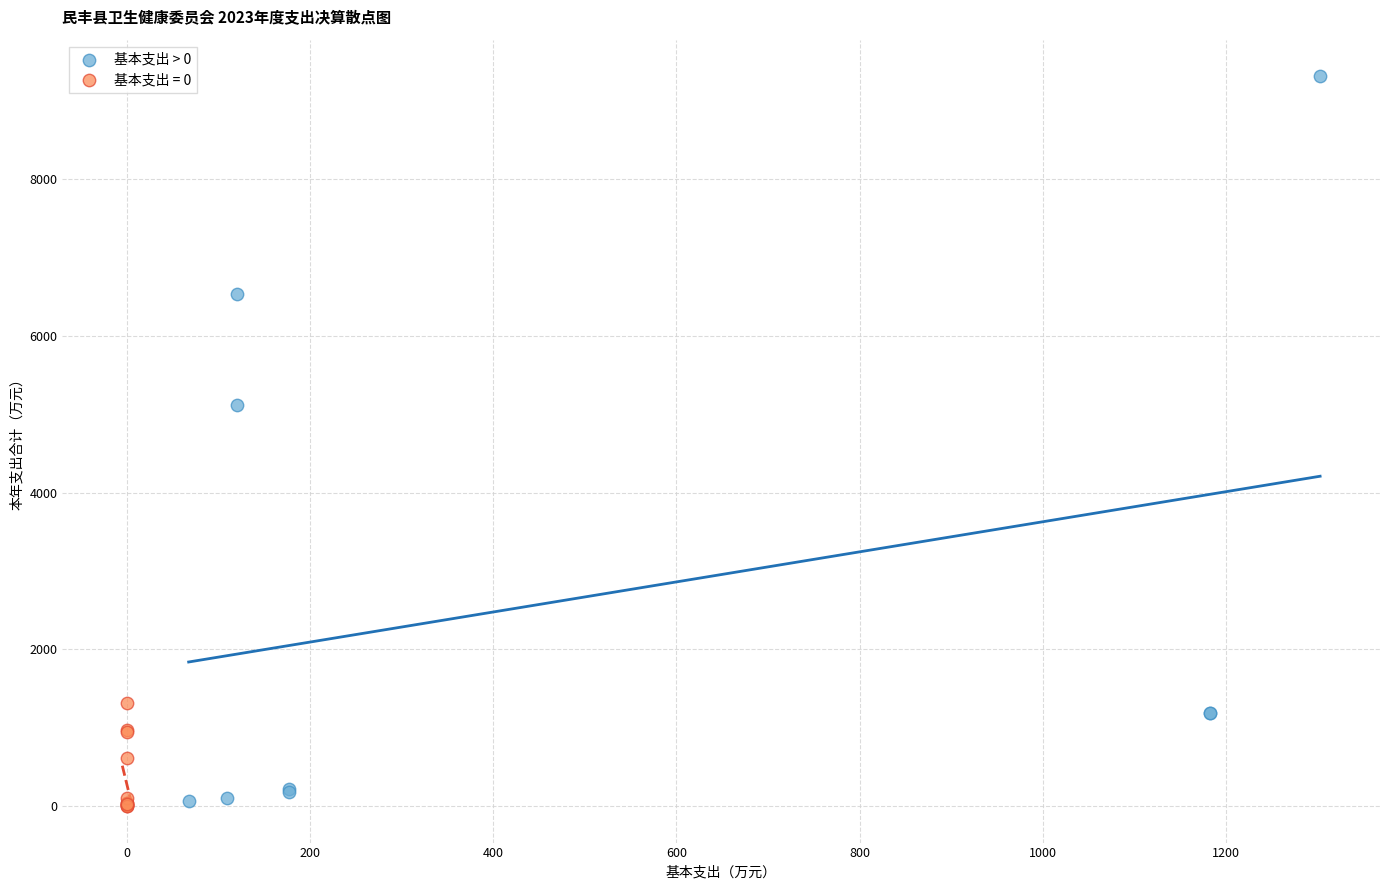

Which series has the largest Y range (max minus min)?

基本支出 > 0